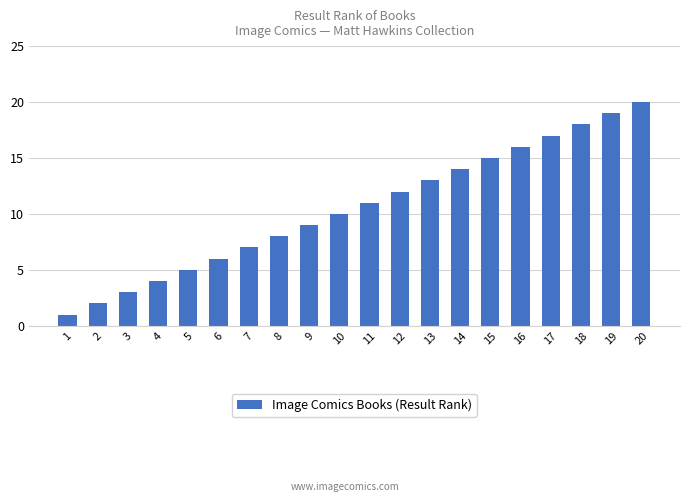

Reading right to left, what are all the values shown in this chart?

20	19	18	17	16	15	14	13	12	11	10	9	8	7	6	5	4	3	2	1